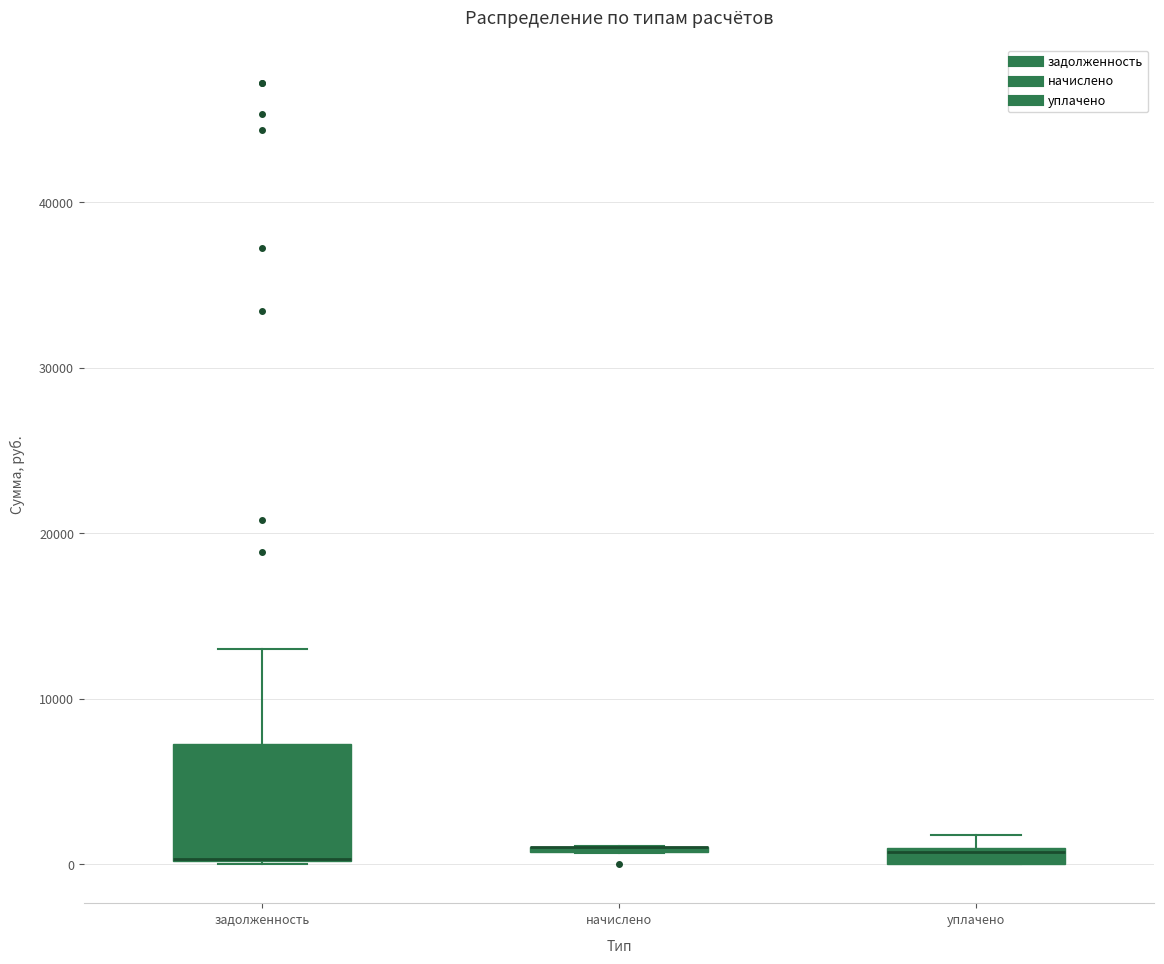

Comparing the boxes themselves (not the whiskers), which one is the tallest?

задолженность